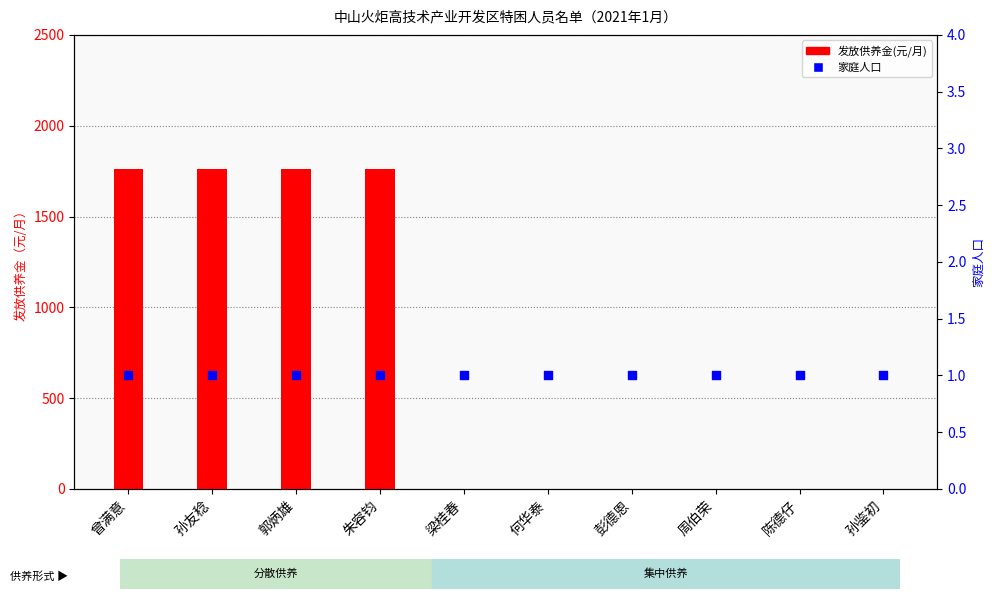

Which series contains the lowest Y value?

发放供养金(元/月)